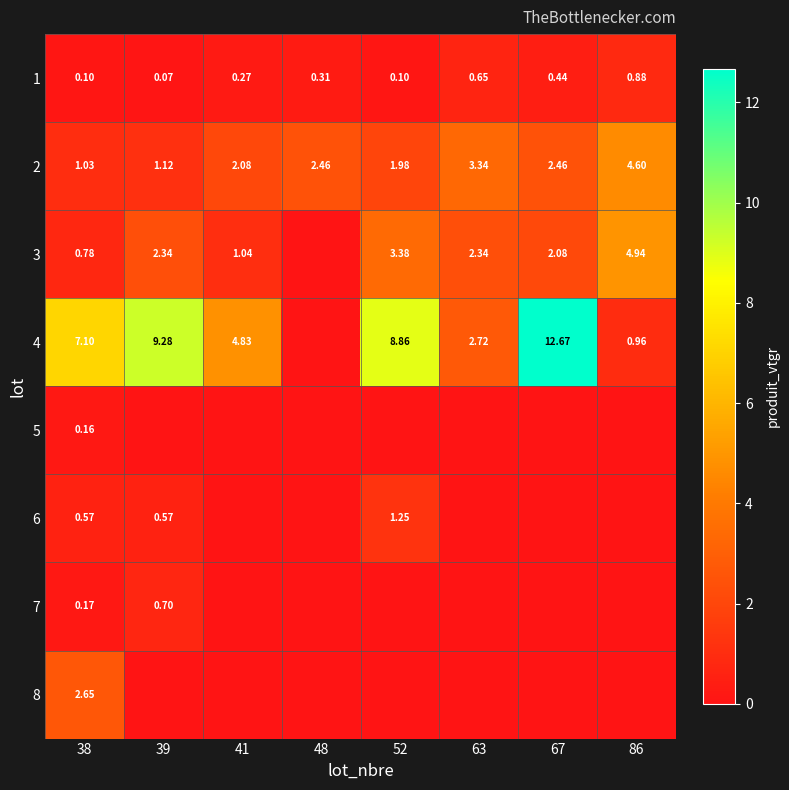

What is the highest value of the 2 series?

4.6